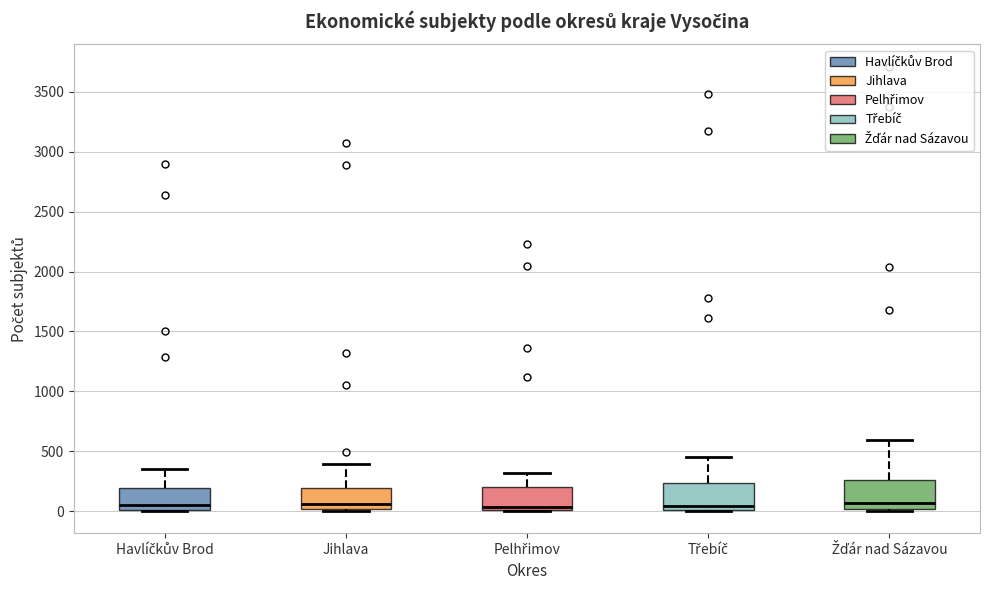

Reading left to right, transcribe this box plot: for each box, give where its median line is, the range the box spans, and where its two whiskers end, as read against the y-axis. The values are not printed on the chart, so give them approximately, as read against the axis.

Havlíčkův Brod: median 50, box 0 to 200, whiskers 0 to 350
Jihlava: median 50, box 0 to 200, whiskers 0 to 400
Pelhřimov: median 50, box 0 to 200, whiskers 0 to 300
Třebíč: median 50, box 0 to 250, whiskers 0 to 450
Žďár nad Sázavou: median 50, box 0 to 250, whiskers 0 to 600